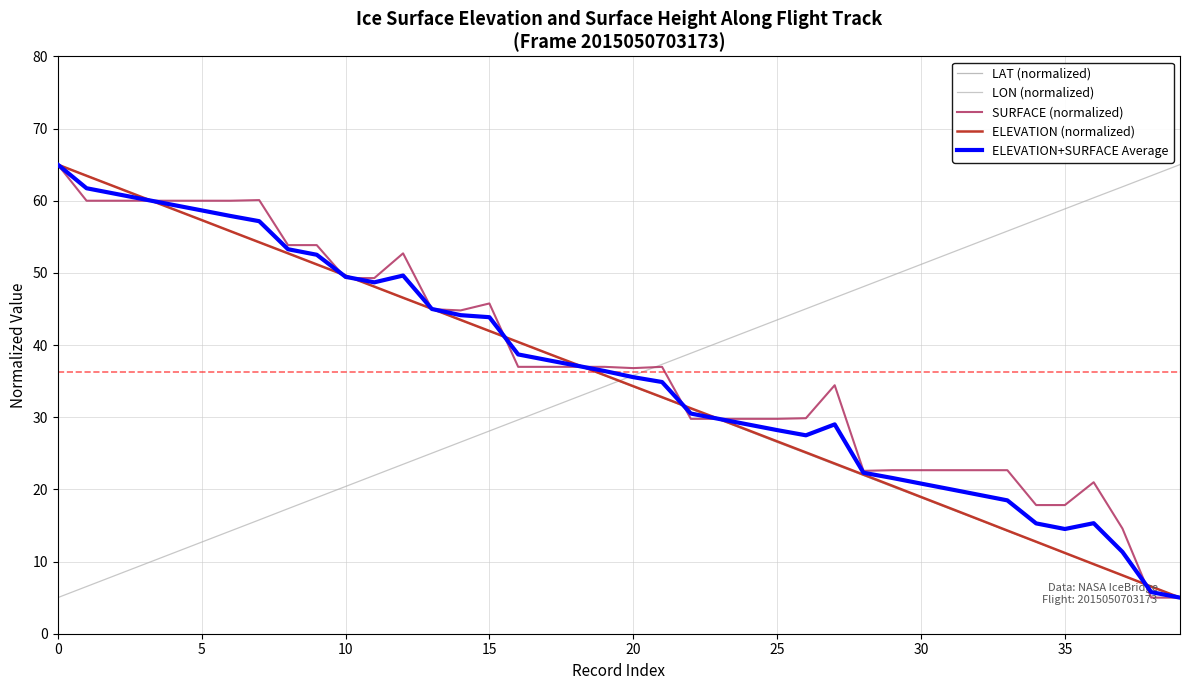

How many lines are shown in the chart?

5